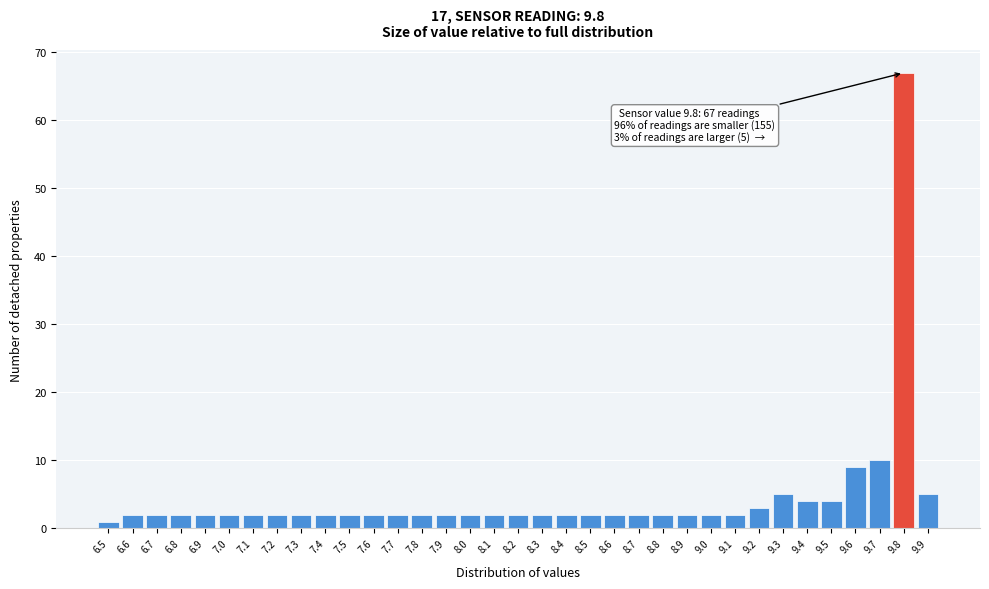

Which range on the x-axis has the tallest bar?

9.75 to 9.85